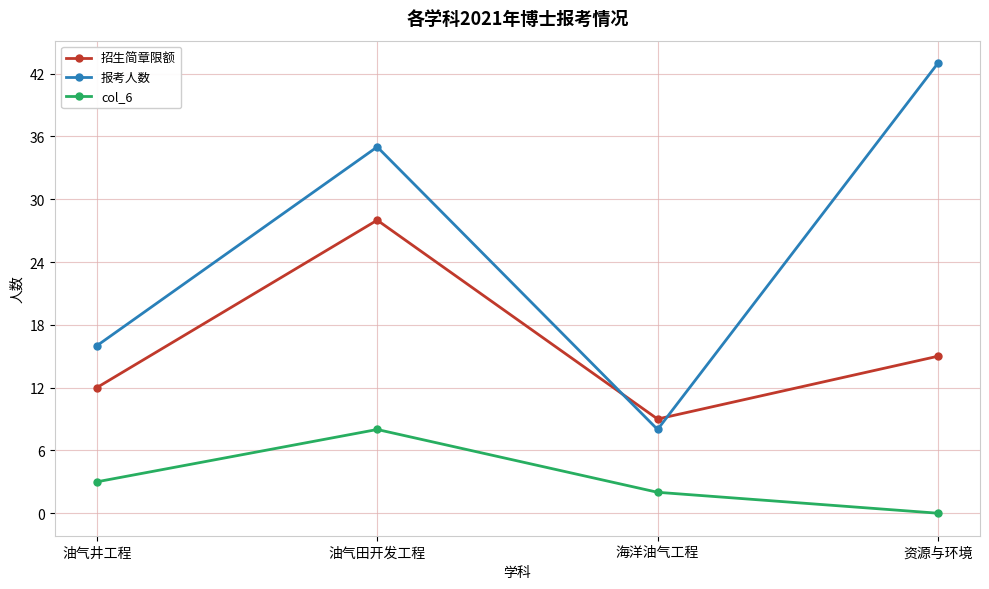

Which series has the largest total across all categories?

报考人数